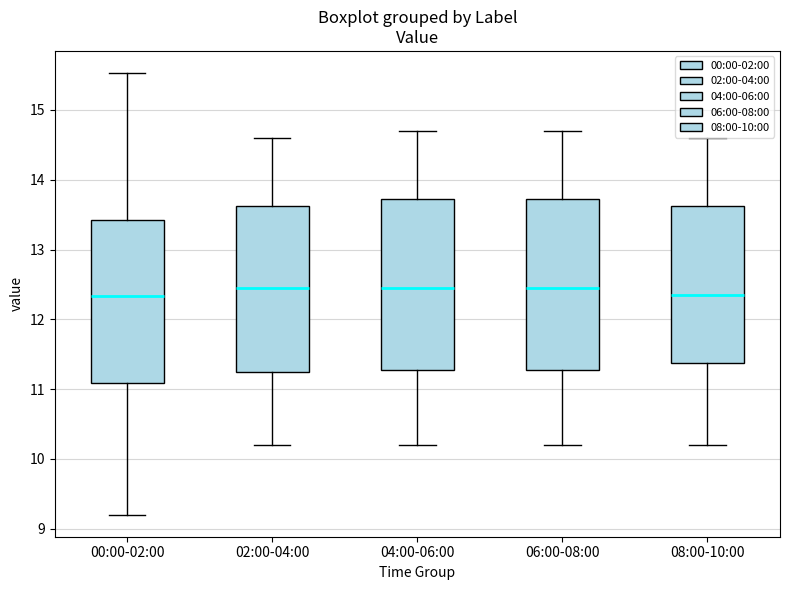

Reading left to right, transcribe this box plot: for each box, give where its median line is, the range the box spans, and where its two whiskers end, as read against the y-axis. The values are not printed on the chart, so give them approximately, as read against the axis.

00:00-02:00: median 12.3, box 11.1 to 13.4, whiskers 9.2 to 15.5
02:00-04:00: median 12.5, box 11.3 to 13.6, whiskers 10.2 to 14.6
04:00-06:00: median 12.5, box 11.3 to 13.7, whiskers 10.2 to 14.7
06:00-08:00: median 12.5, box 11.3 to 13.7, whiskers 10.2 to 14.7
08:00-10:00: median 12.4, box 11.4 to 13.6, whiskers 10.2 to 14.6